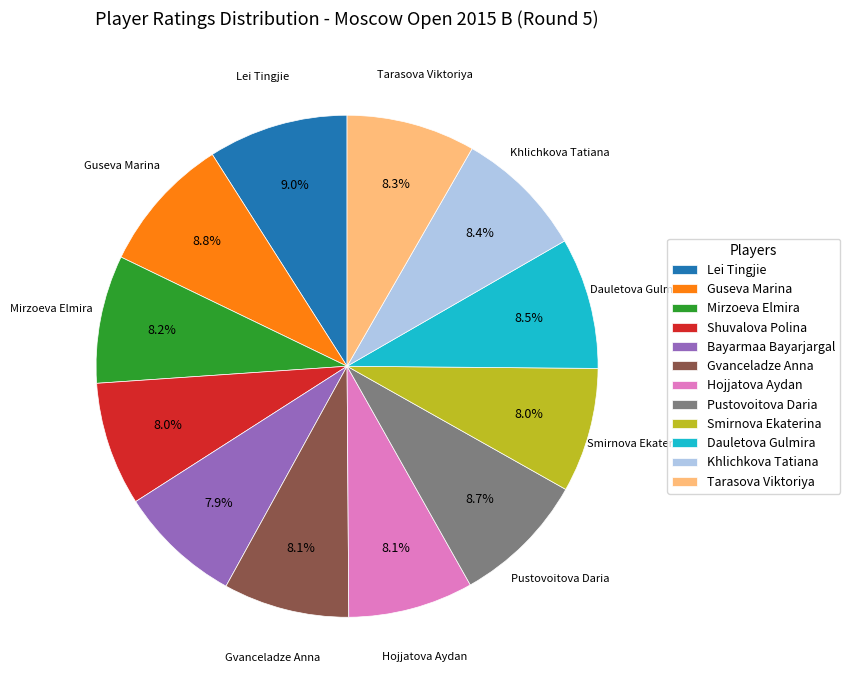

Does any single category account for the majority?

No